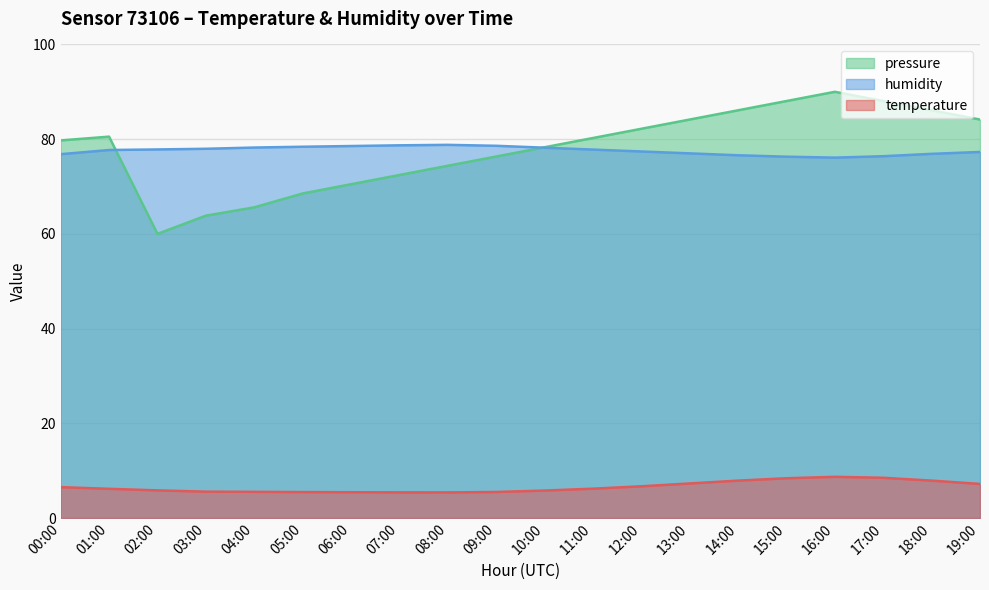

Which series has the widest spread of values?

pressure